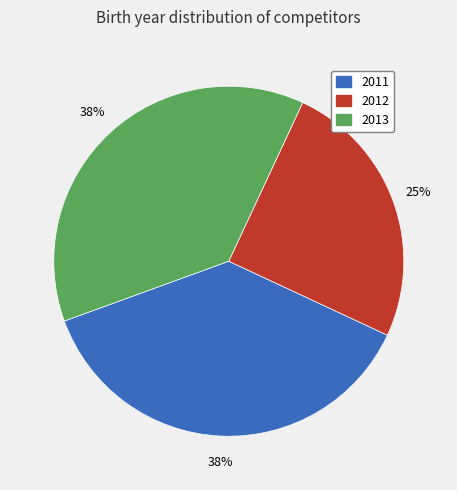

Combined, do 2013 and 2011 account for over 50%?

Yes